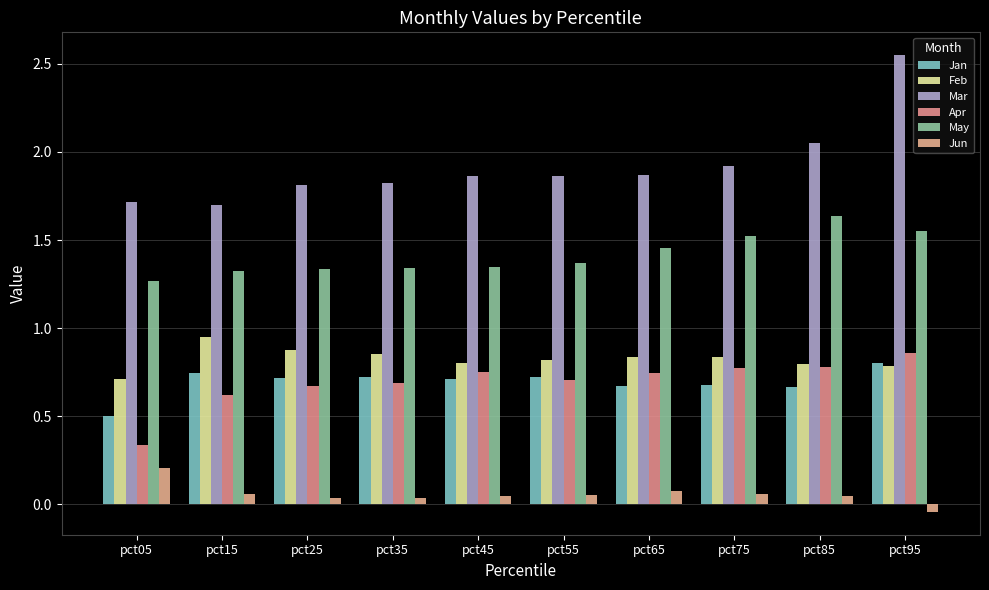

List the labels in order of May value, largest first.

pct85, pct95, pct75, pct65, pct55, pct45, pct35, pct25, pct15, pct05